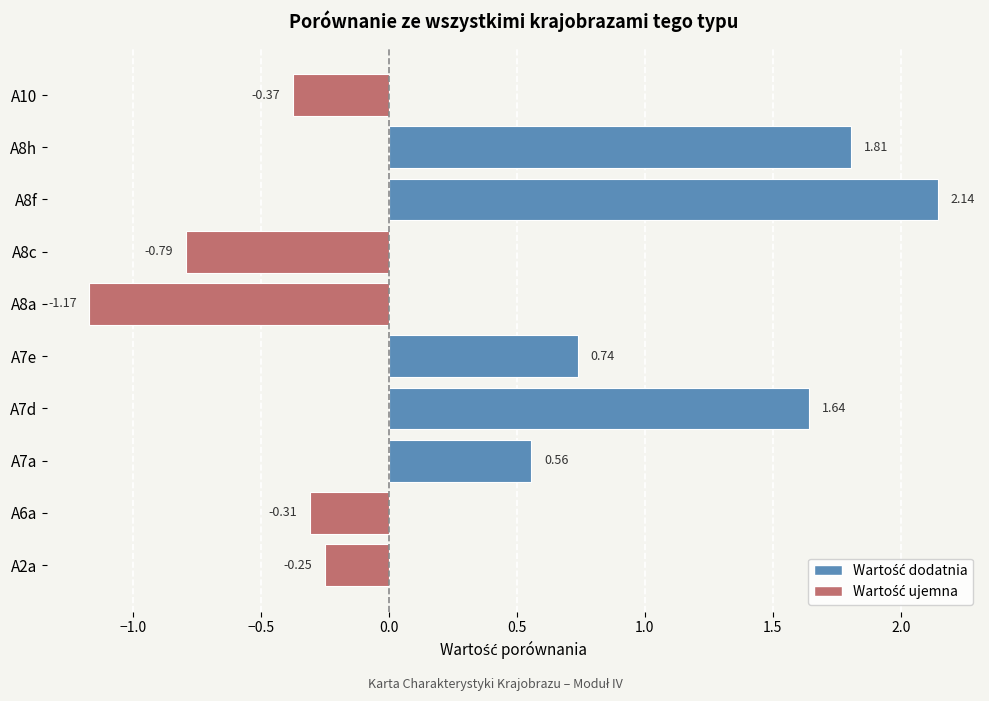

List the labels in order of value, smallest first.

A8a, A8c, A10, A6a, A2a, A7a, A7e, A7d, A8h, A8f